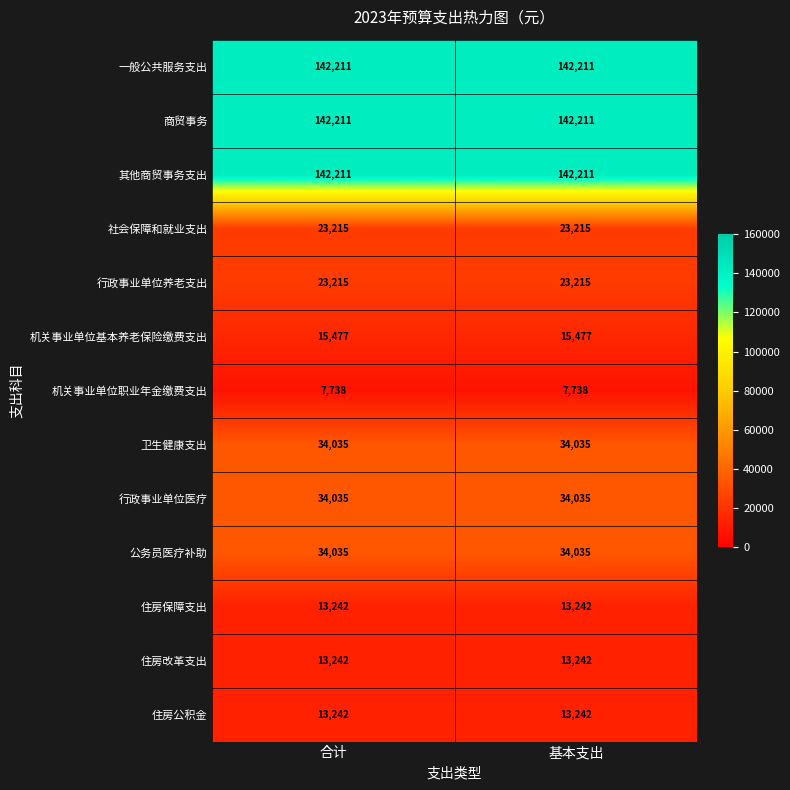

What is the total value across all series at 合计?

638109